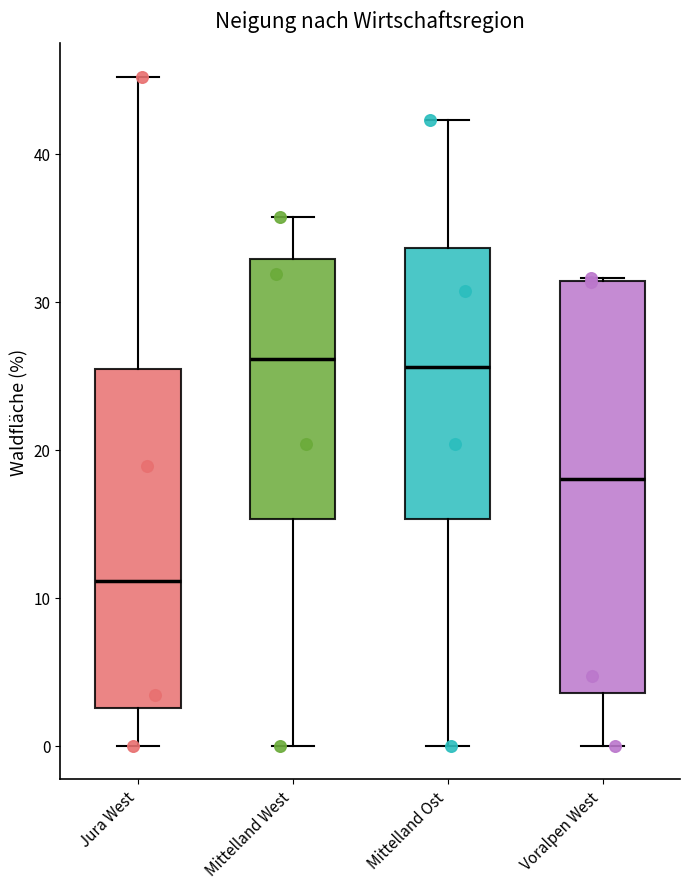

Comparing the boxes themselves (not the whiskers), which one is the tallest?

Voralpen West